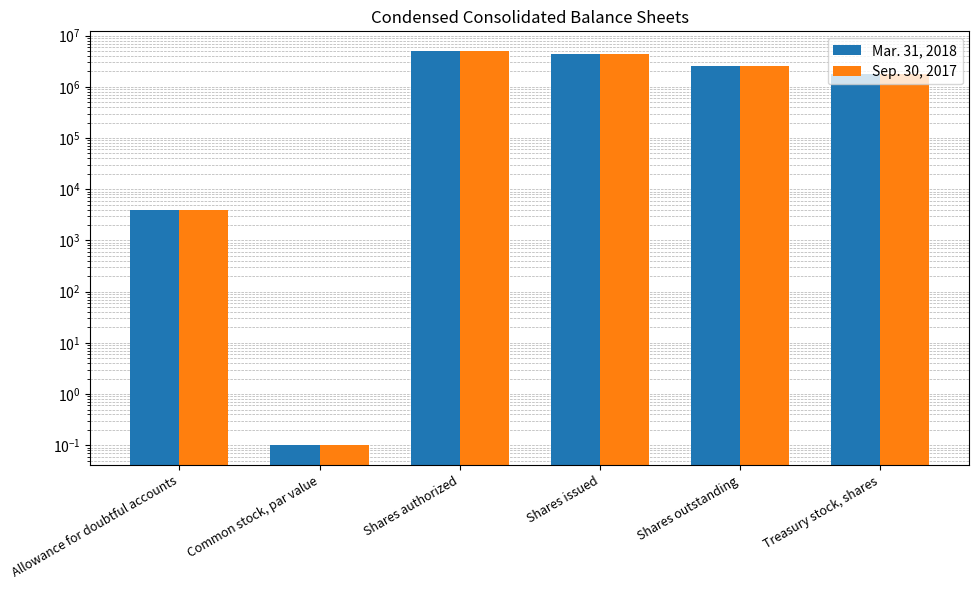

Where does the Mar. 31, 2018 series first go above 2579680?

Shares authorized